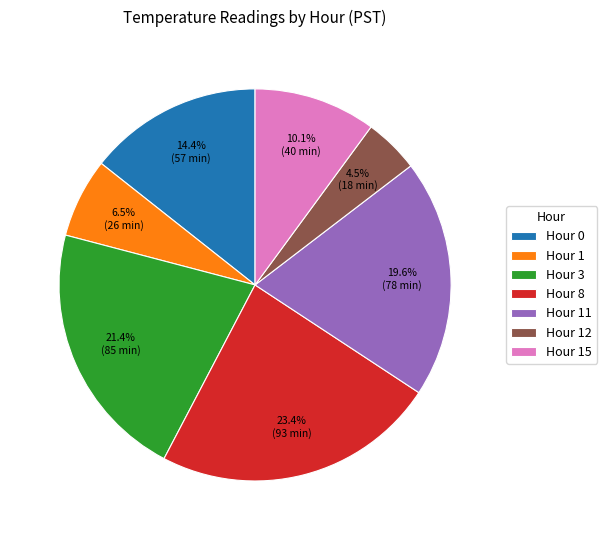

What is the ratio of the value at Hour 1 to the value at Hour 3?

0.3